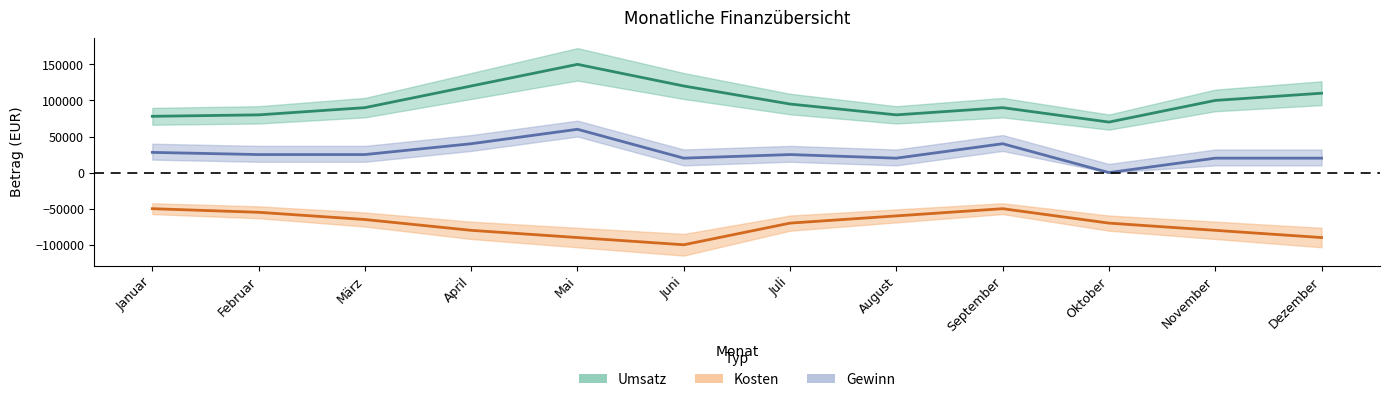

What is the label of the 4th point from the right?

September